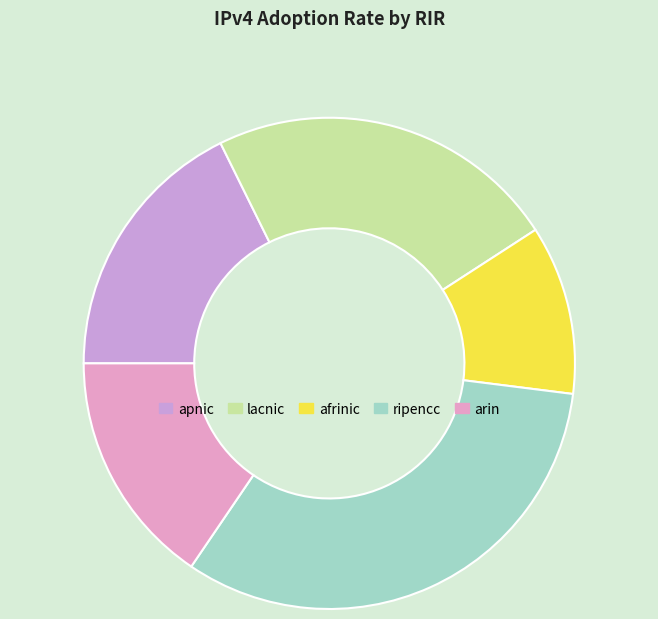

To the nearest percent, what is the combined percentage of apnic and lacnic?

41%